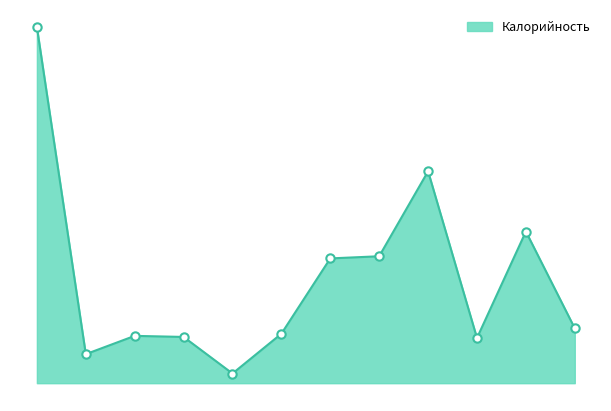

Is this an area chart (filled region under the line)?

Yes